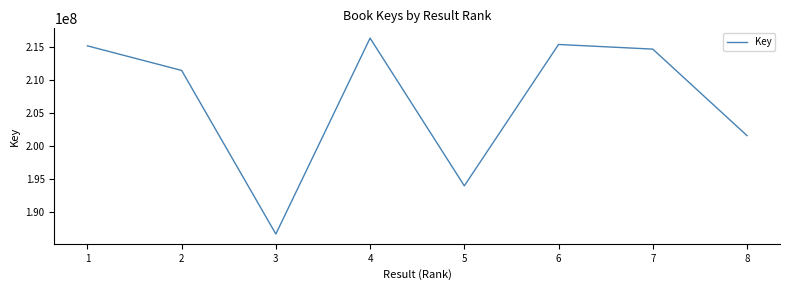

Reading right to left, transcribe all the data shown in this chart.

8=201607971	7=214691733	6=215396035	5=194015399	4=216354439	3=186727886	2=211469902	1=215188088